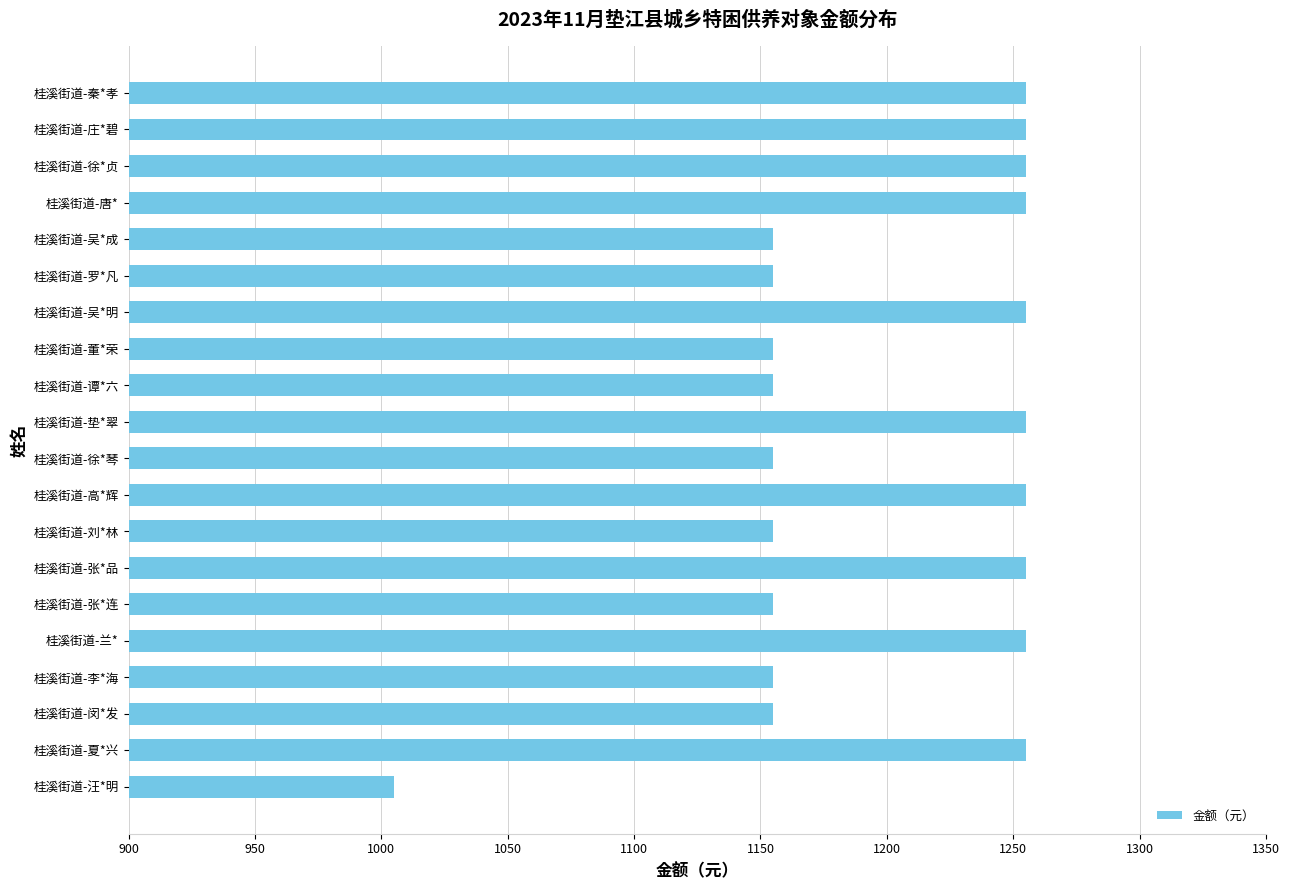

What is the sum of the values at 桂溪街道-夏*兴 and 桂溪街道-秦*孝?

2510